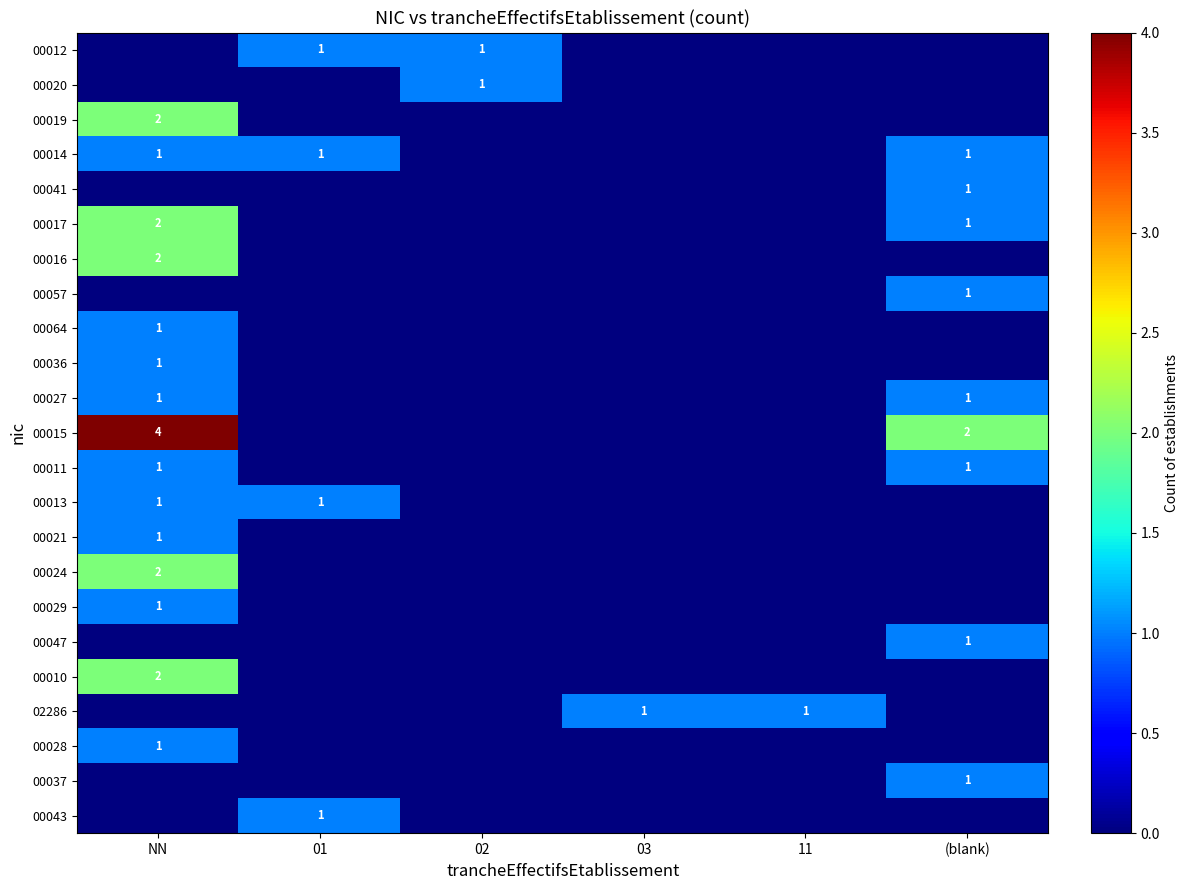

Is it true that 00015 equals 3 at (blank)?

False